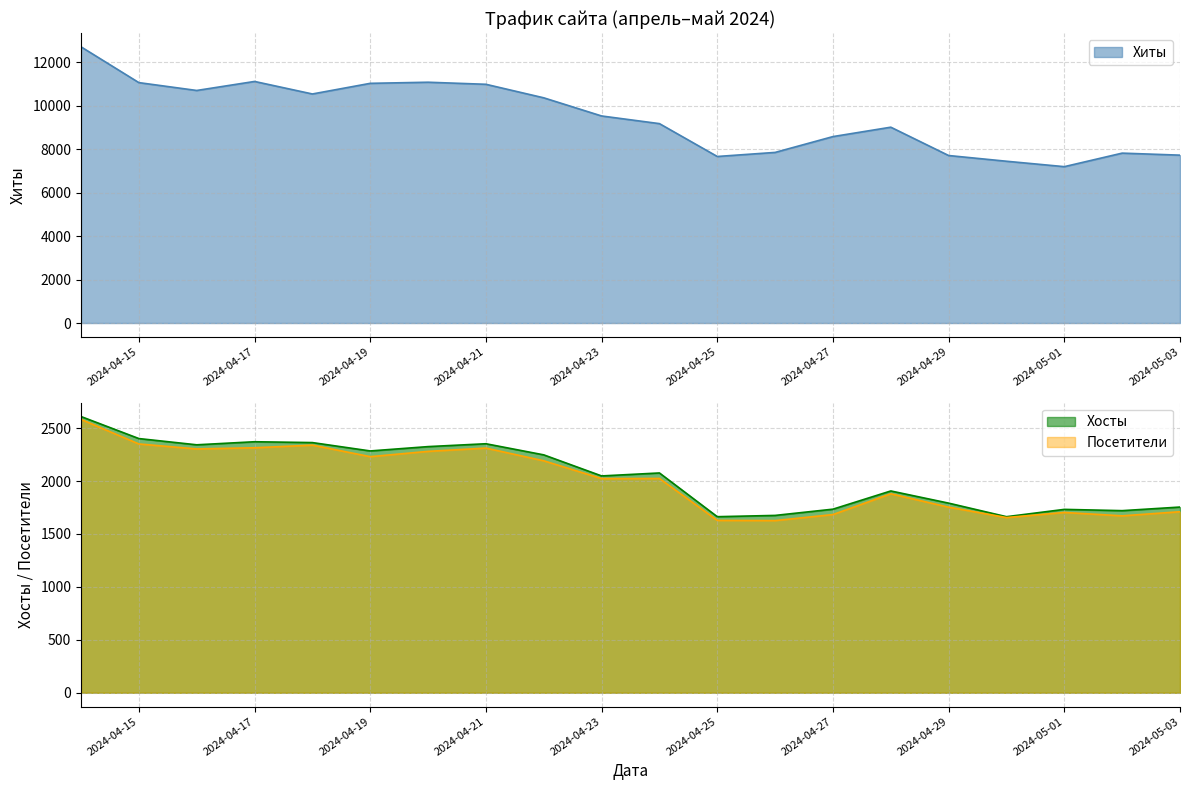

Which has a higher value, 2024-04-27 or 2024-04-26?

2024-04-27